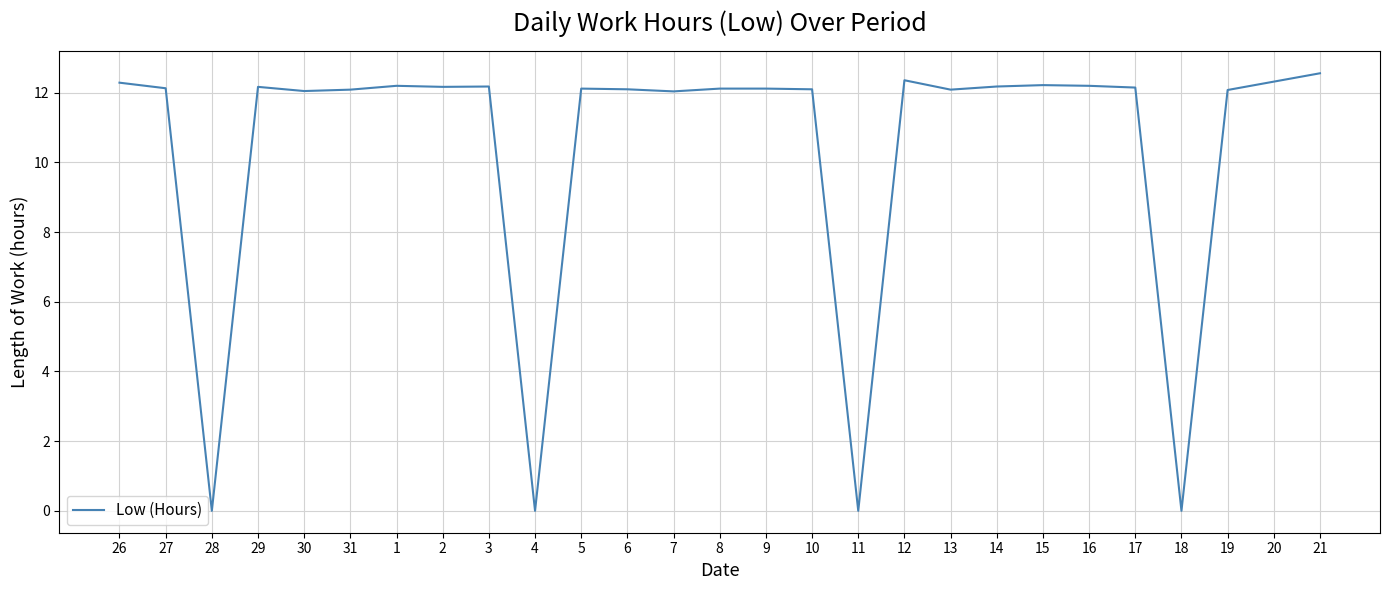

What is the ratio of the value at 2 to the value at 16?

1.0